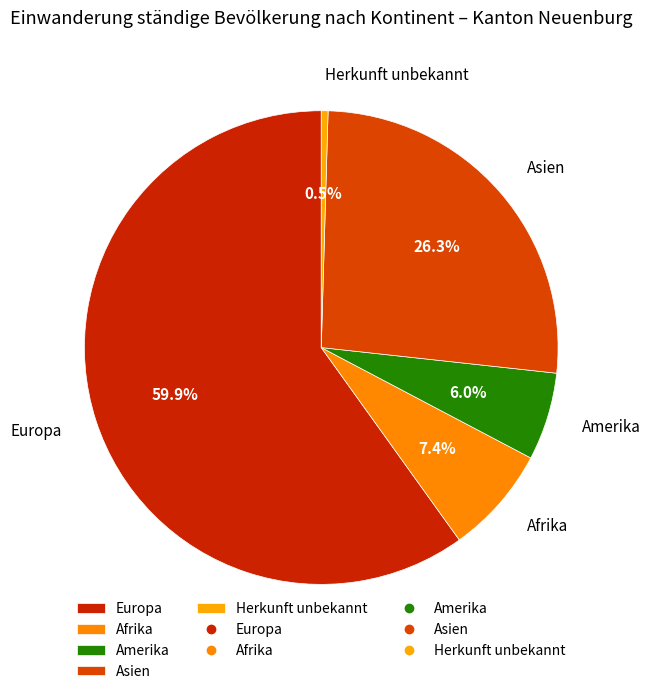

What is the smallest slice in the pie chart?

Herkunft unbekannt